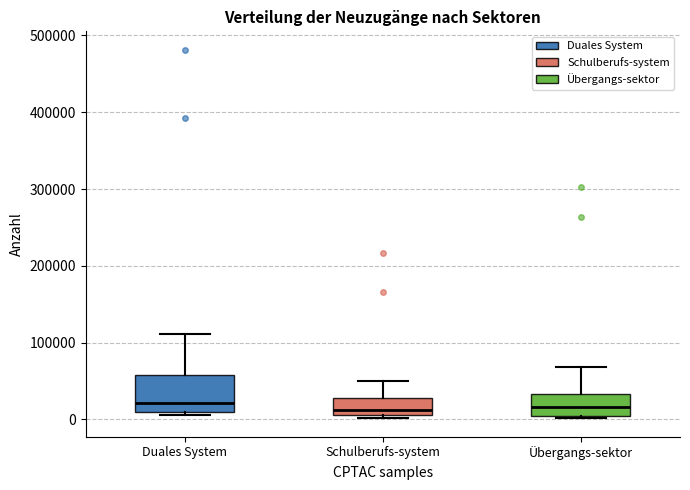

Reading left to right, transcribe this box plot: for each box, give where its median line is, the range the box spans, and where its two whiskers end, as read against the y-axis. The values are not printed on the chart, so give them approximately, as read against the axis.

Duales System: median 20000, box 10000 to 60000, whiskers 10000 (just below the box's lower edge) to 110000
Schulberufs-system: median 10000 (just above the box's lower edge), box 10000 to 30000, whiskers 0 to 50000
Übergangs-sektor: median 20000, box 0 to 30000, whiskers 0 to 70000